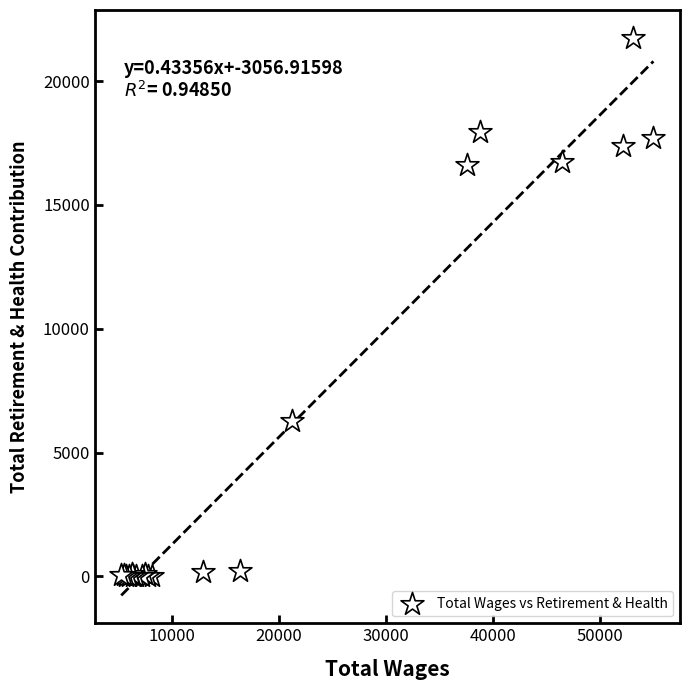

What Y value in the scatter plot is closest to 10873?

6281